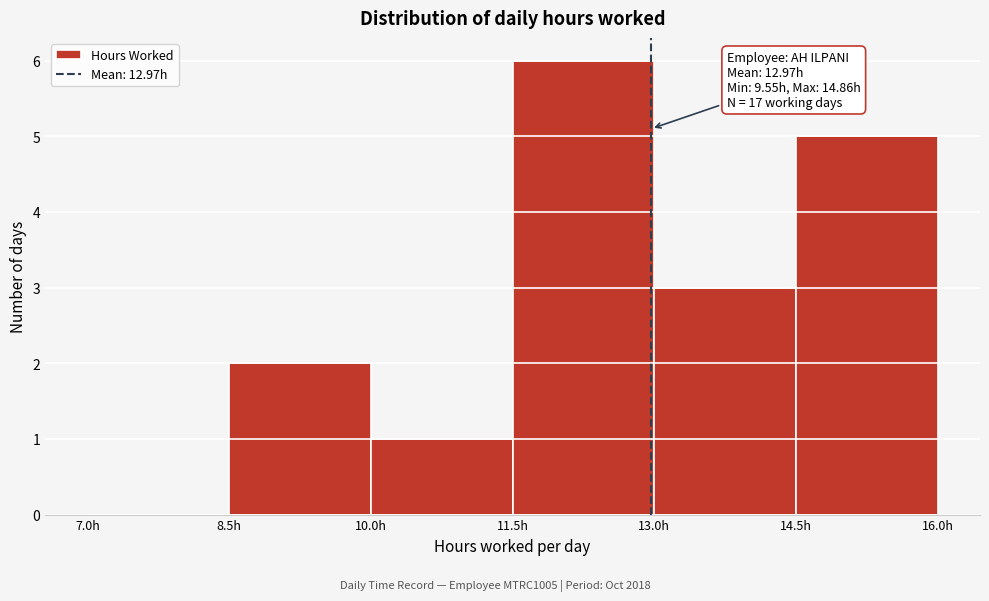

Over which range of the x-axis is the bar tallest?

11.5 to 13.0